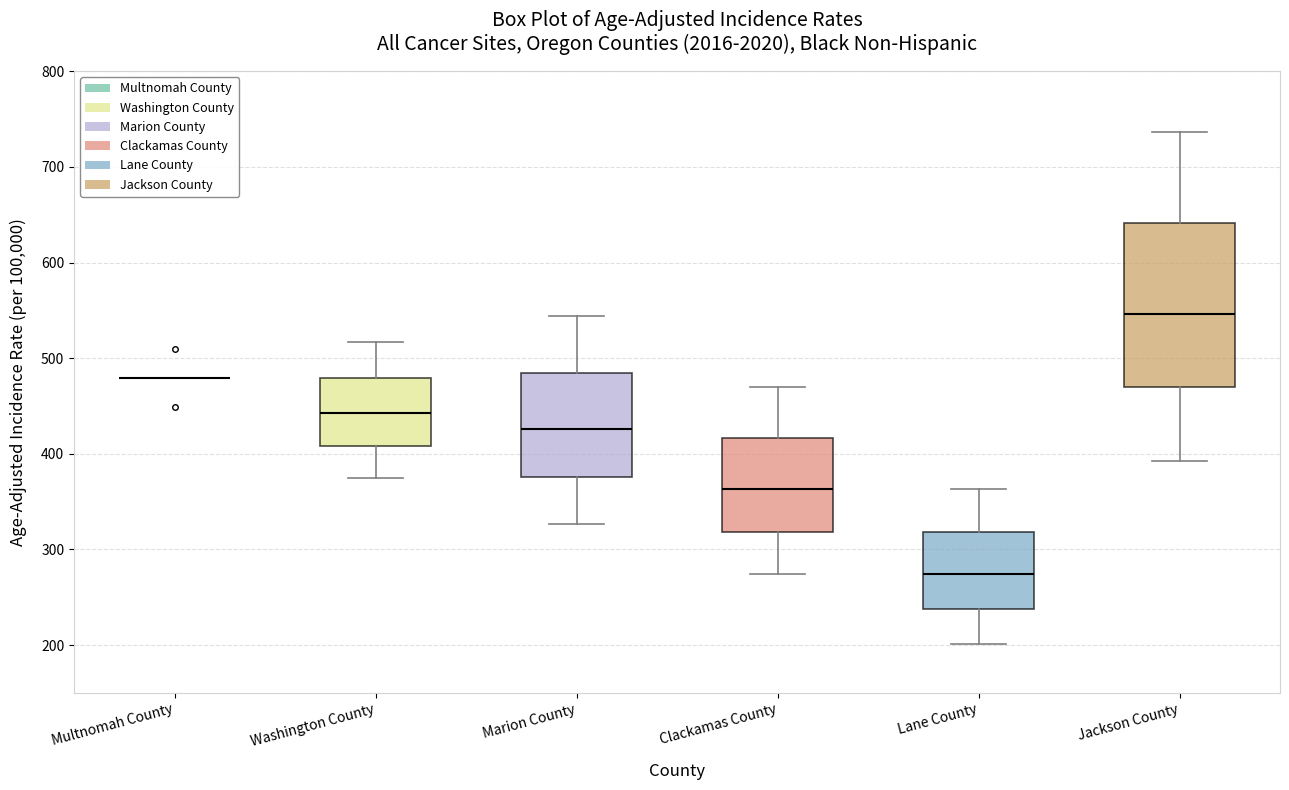

Reading left to right, transcribe this box plot: for each box, give where its median line is, the range the box spans, and where its two whiskers end, as read against the y-axis. The values are not printed on the chart, so give them approximately, as read against the axis.

Multnomah County: box collapsed to a line at 480, whiskers 480 to 480
Washington County: median 440, box 410 to 480, whiskers 380 to 520
Marion County: median 430, box 380 to 480, whiskers 330 to 540
Clackamas County: median 360, box 320 to 420, whiskers 270 to 470
Lane County: median 270, box 240 to 320, whiskers 200 to 360
Jackson County: median 550, box 470 to 640, whiskers 390 to 740